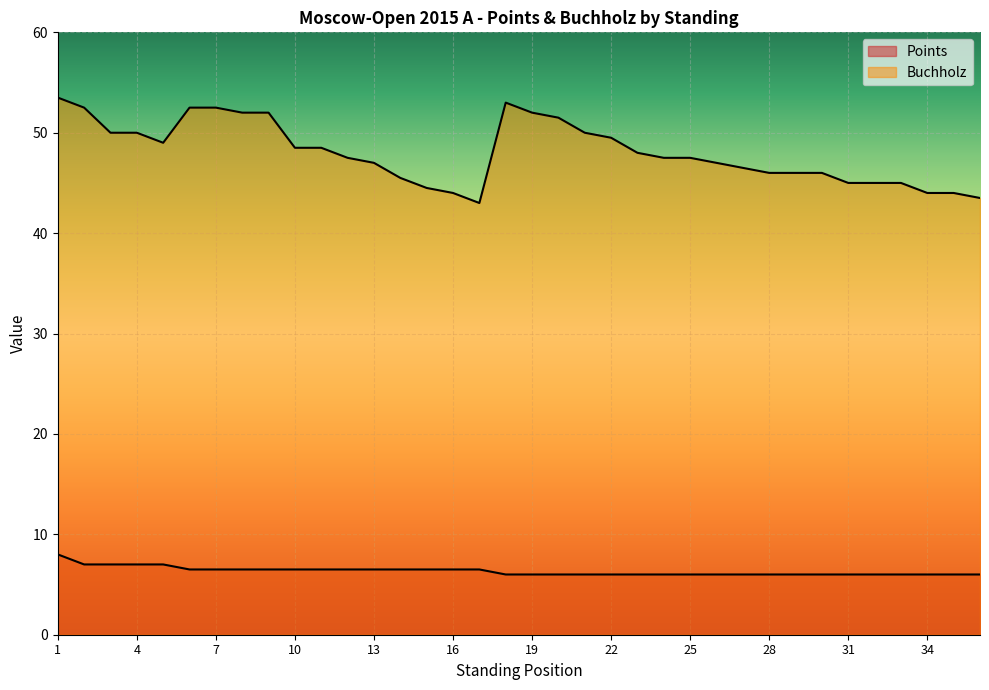

At how many categories does at least one series exceed 46?

23